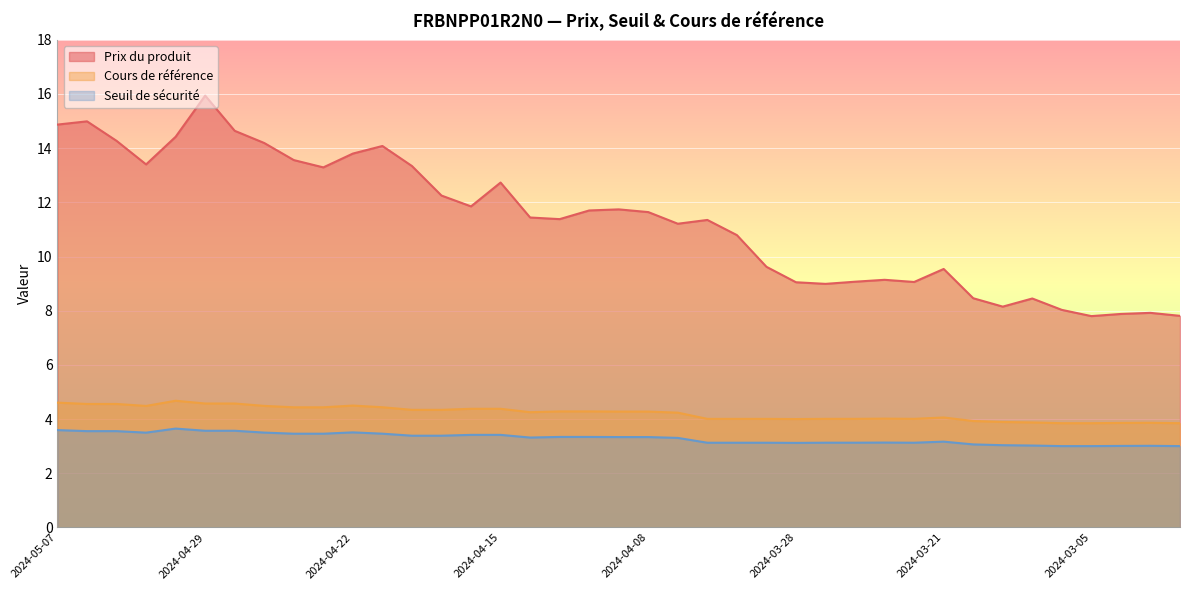

What is the minimum value for Cours de référence?

3.8